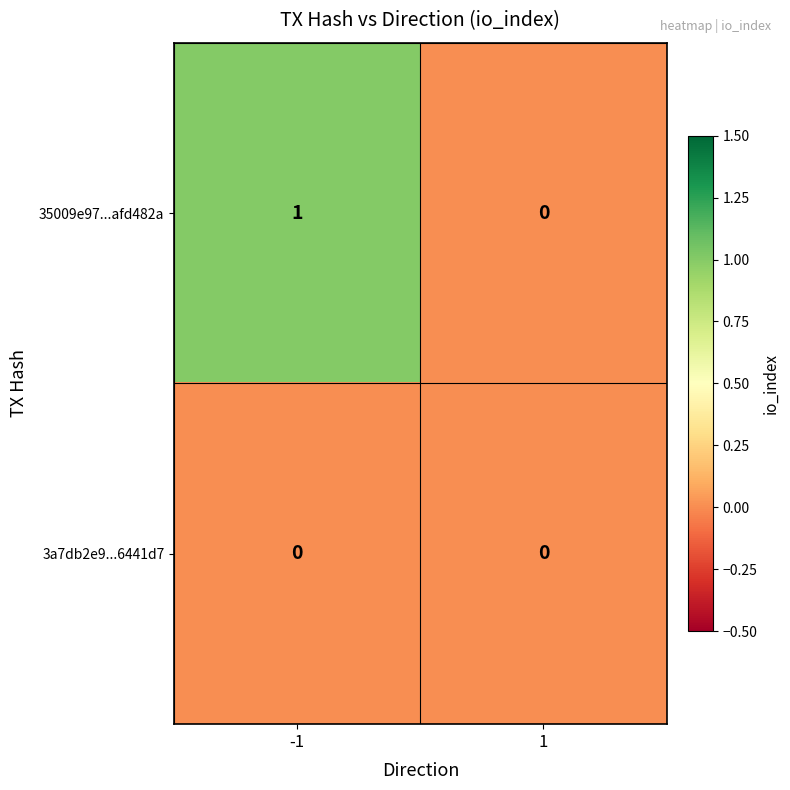

The value of 35009e97...afd482a at 1 is 0. True or false?

True